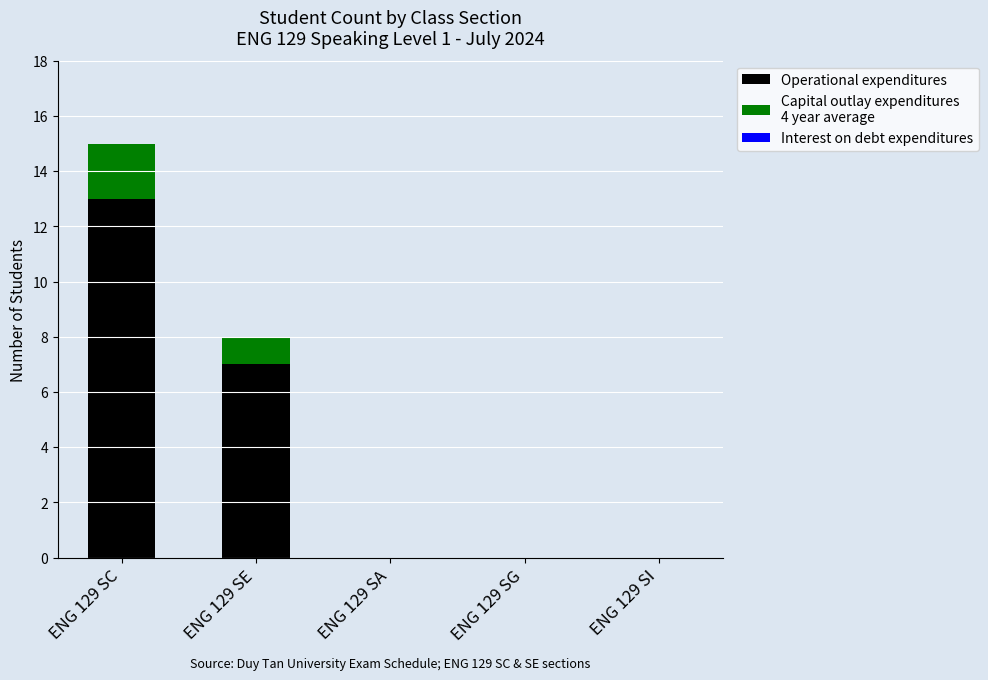

What is the total value across all series at ENG 129 SC?

15